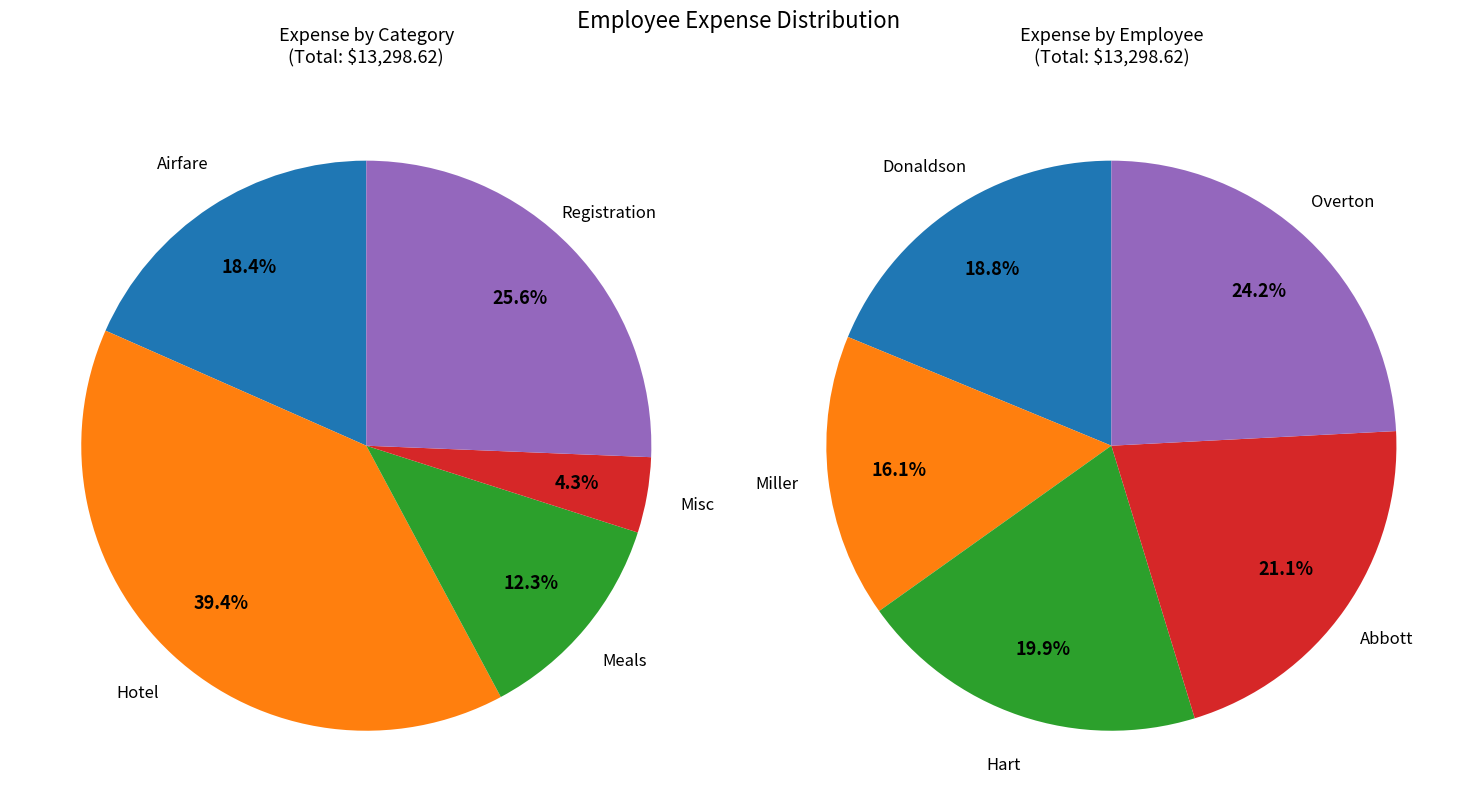

Count the number of slices in the pie.

5